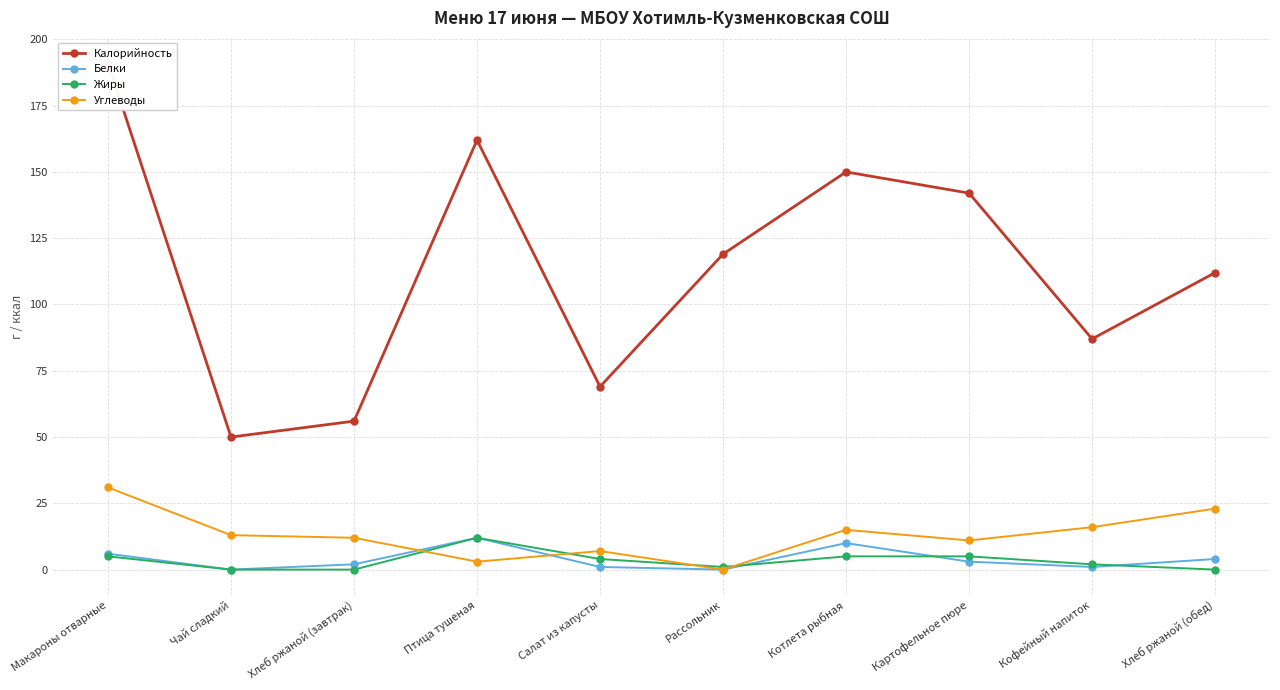

Where is Калорийность nearest to the value 120?

Рассольник